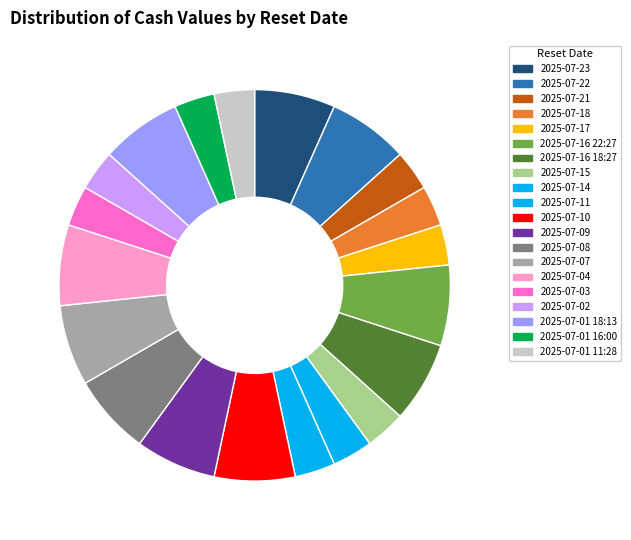

To the nearest percent, what is the combined percentage of 2025-07-14 and 2025-07-22?

10%